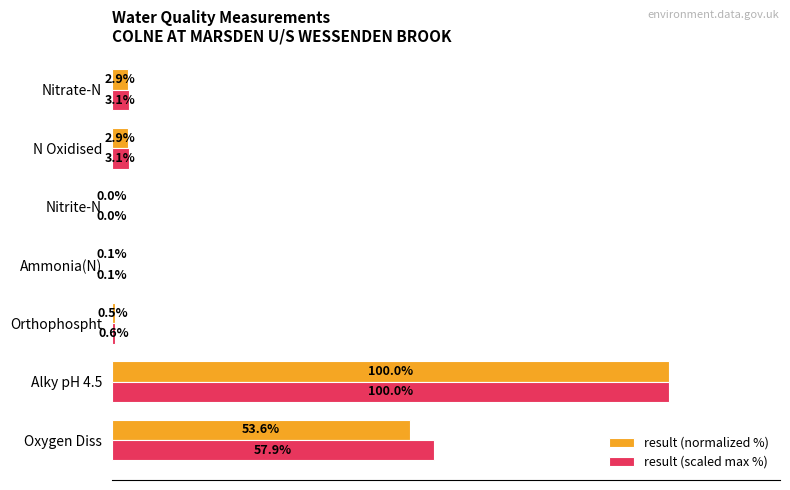

Between Nitrite-N and Nitrate-N, which series saw the biggest shift?

result (scaled max %)